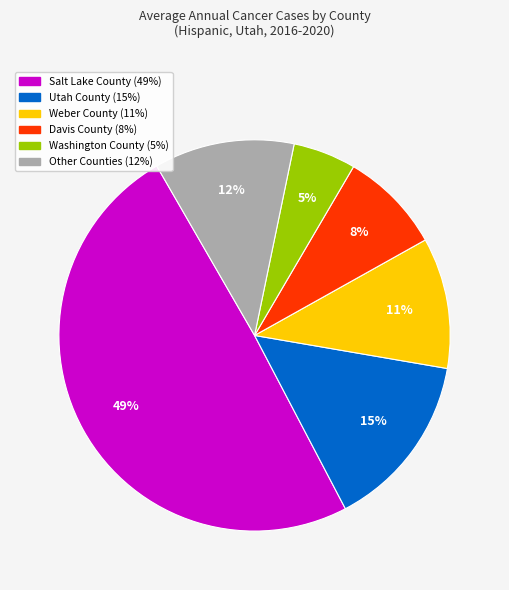

Count the number of slices in the pie.

6